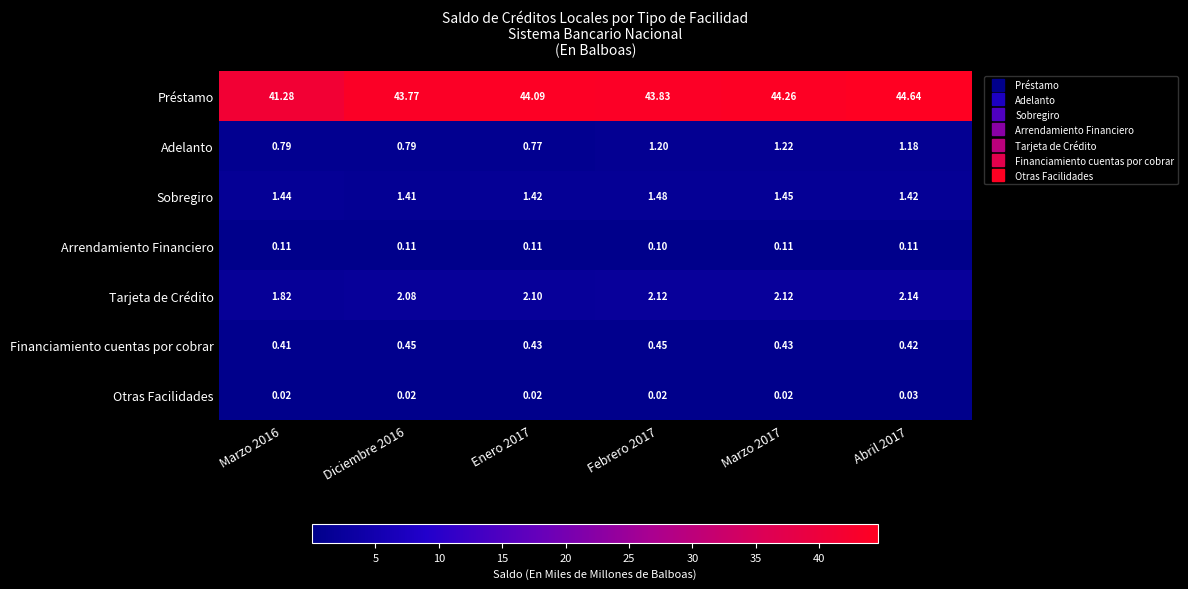

At how many categories does at least one series exceed 15?

6